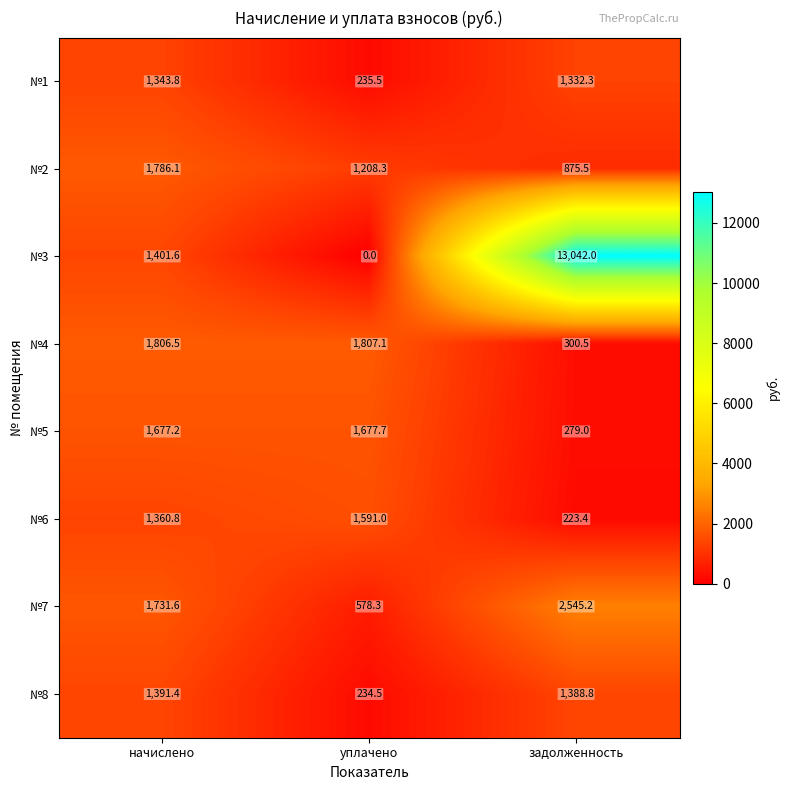

List the series in order of their peak value, highest first.

№3, №7, №4, №2, №5, №6, №8, №1